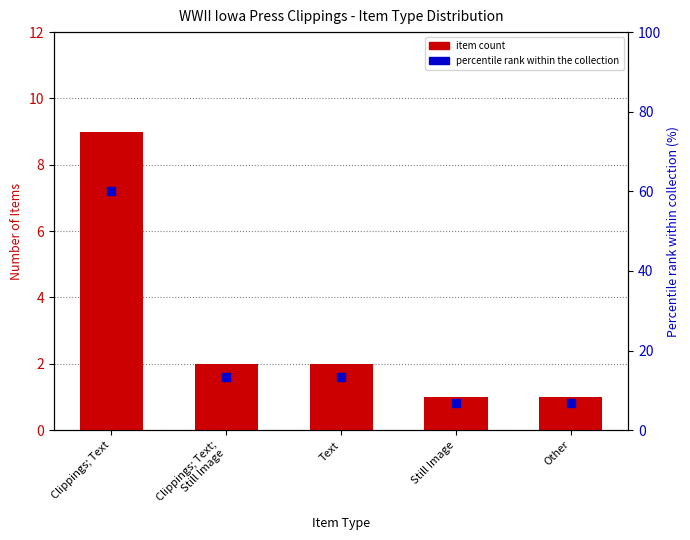

What are all the series names shown in the legend?

Item count, Percentile rank